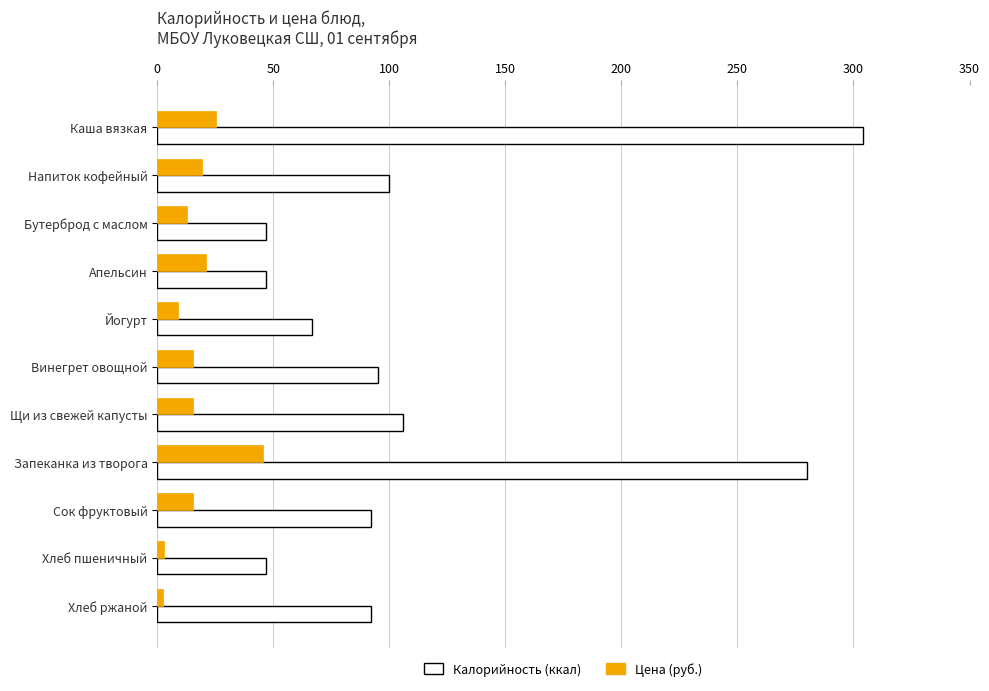

How many data points does each series have?

11